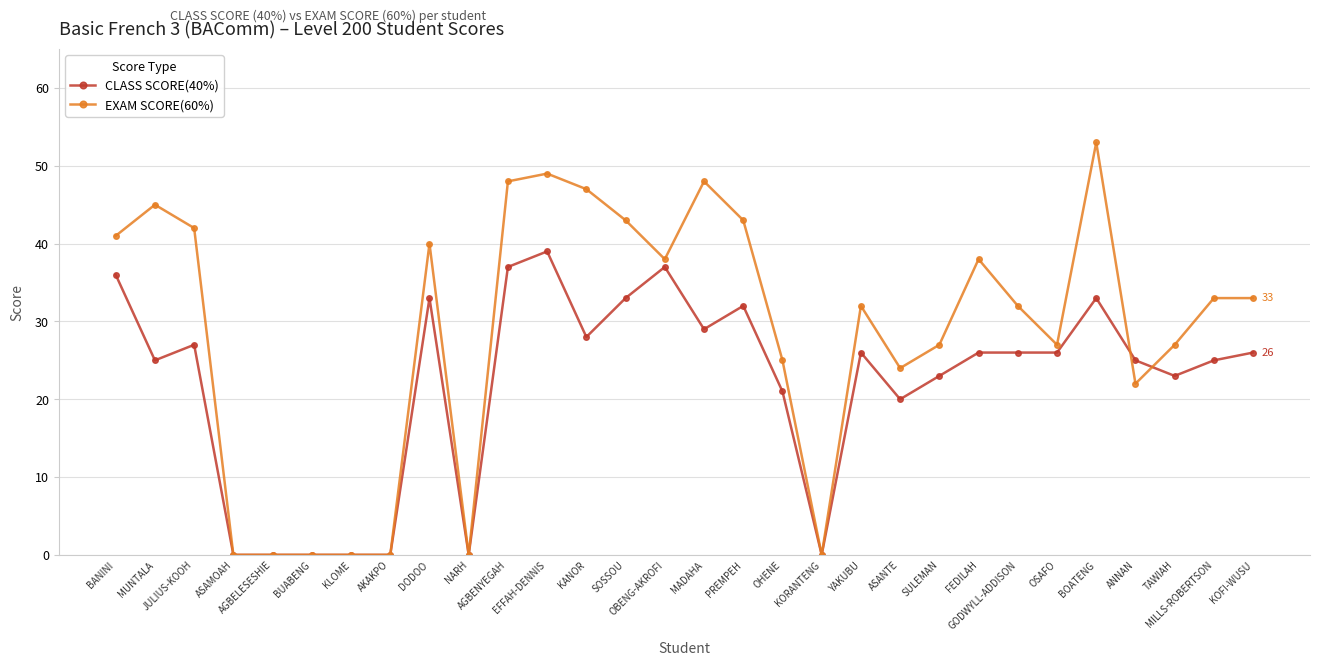

Where does the EXAM SCORE(60%) series first go above 33?

BANINI